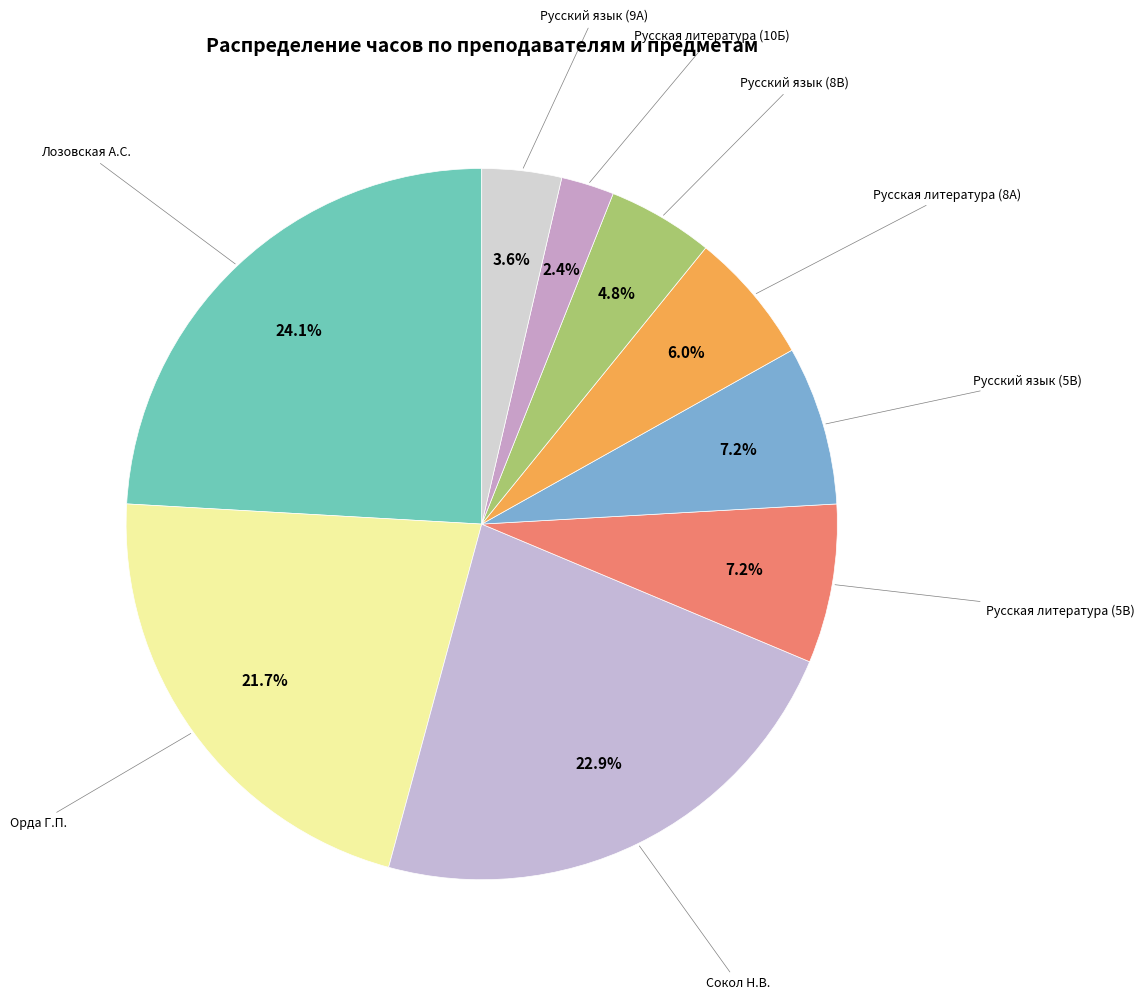

To the nearest percent, what is the difference between the Сокол Н.В. and Русская литература (8А) slice percentages?

17%